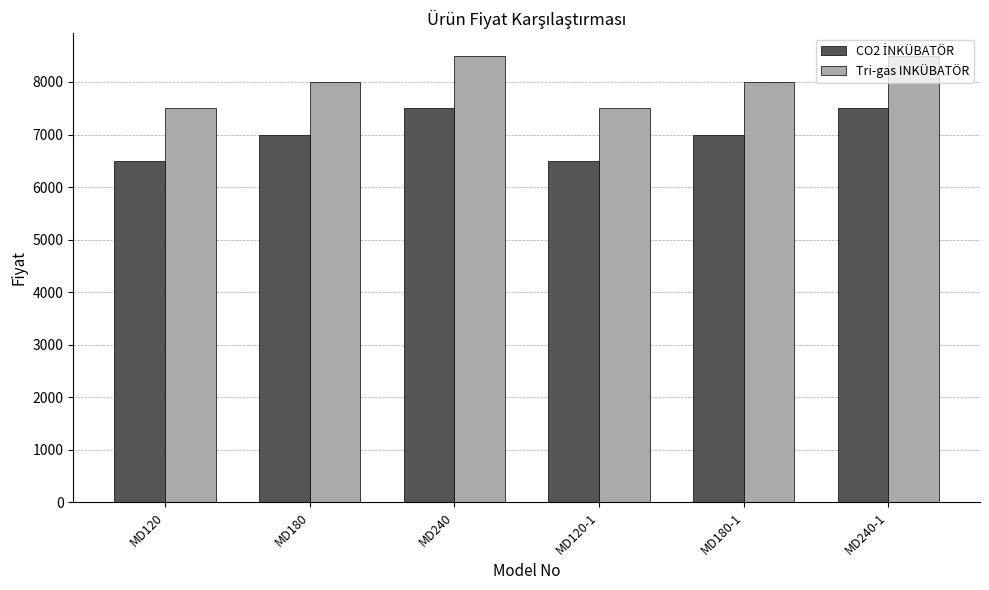

Count the Tri-gas INKÜBATÖR values in the range 7500 to 8500.

6